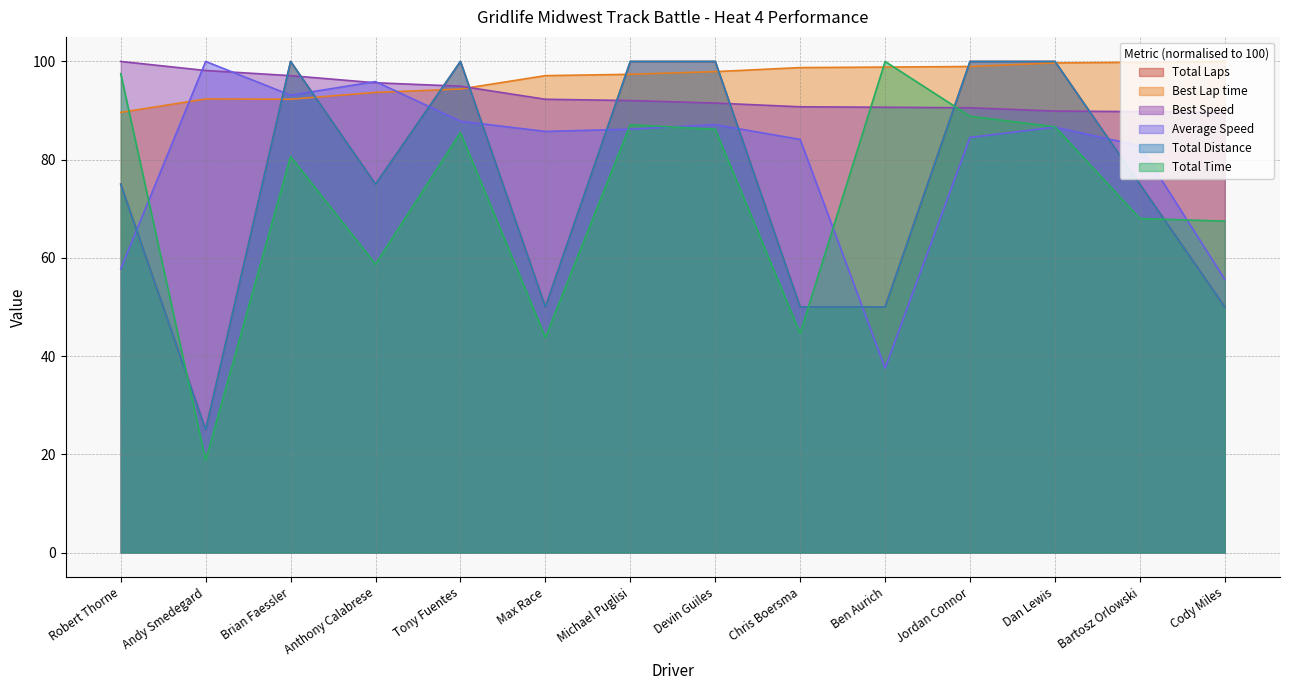

True or false: Average Speed and Total Time intersect in this chart.

True